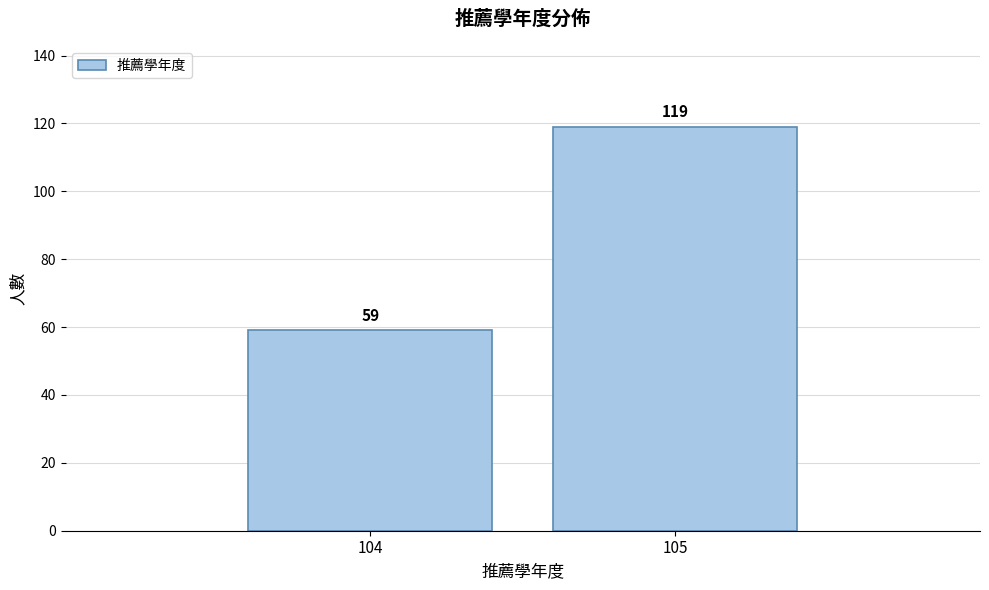

Reading right to left, list all the values displayed in this chart.

119	59